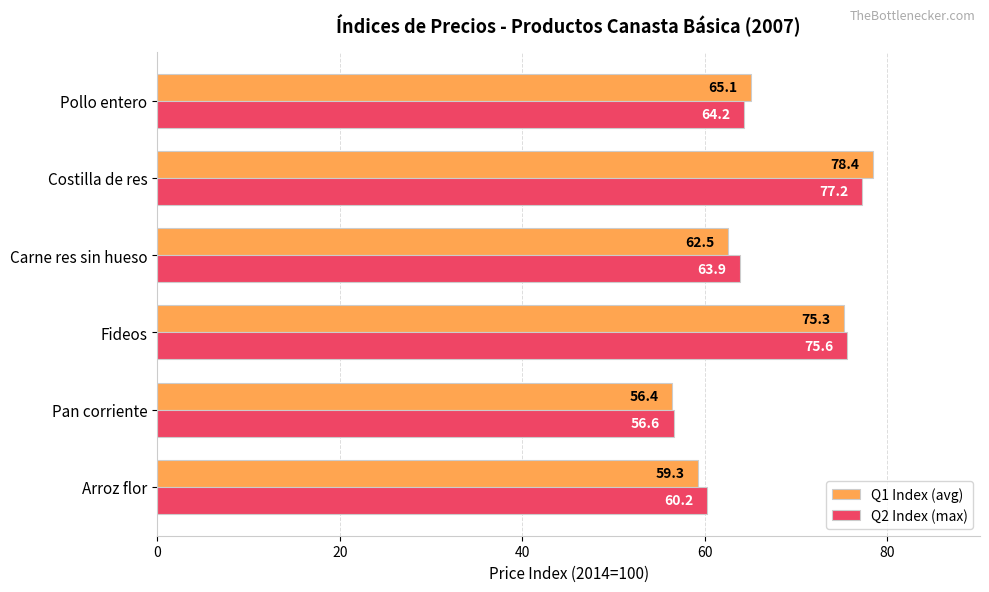

Which series has the widest spread of values?

Q1 Index (avg)